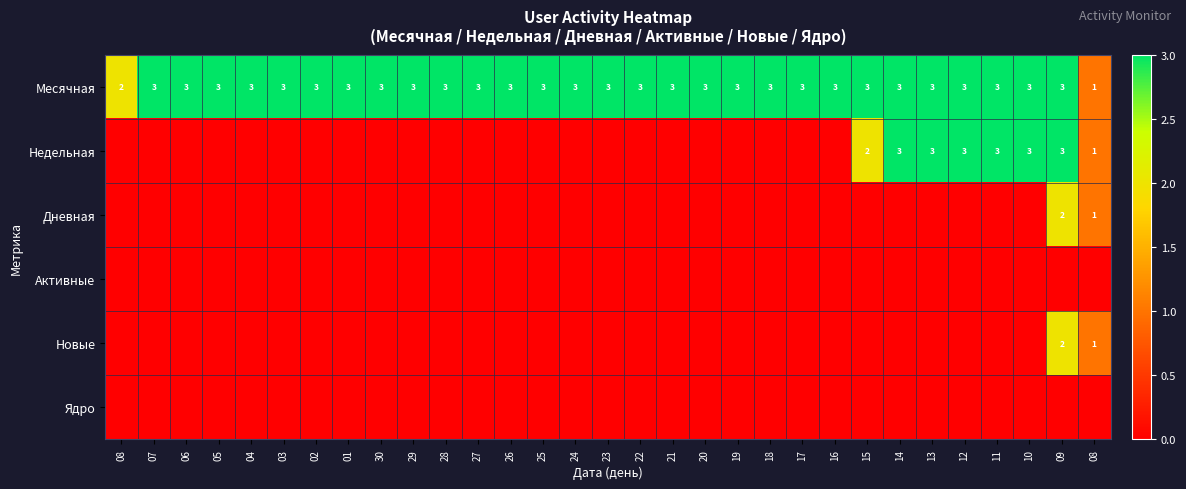

At 18, list the series in order from smallest to largest.

Недельная, Дневная, Активные, Новые, Ядро, Месячная